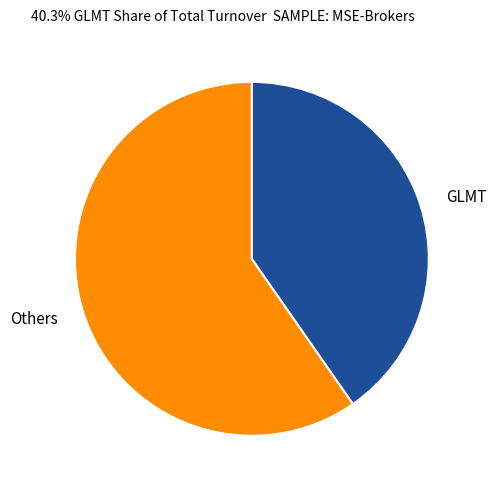

Does any single category account for the majority?

Yes